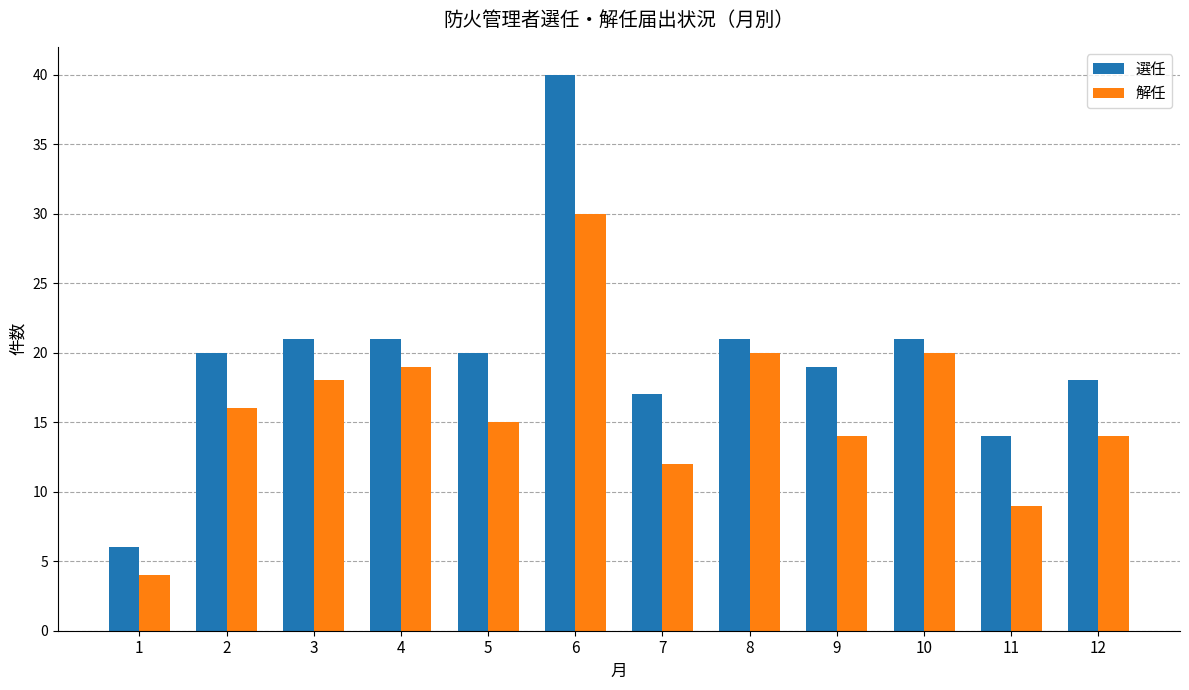

How many distinct data groups are displayed?

2